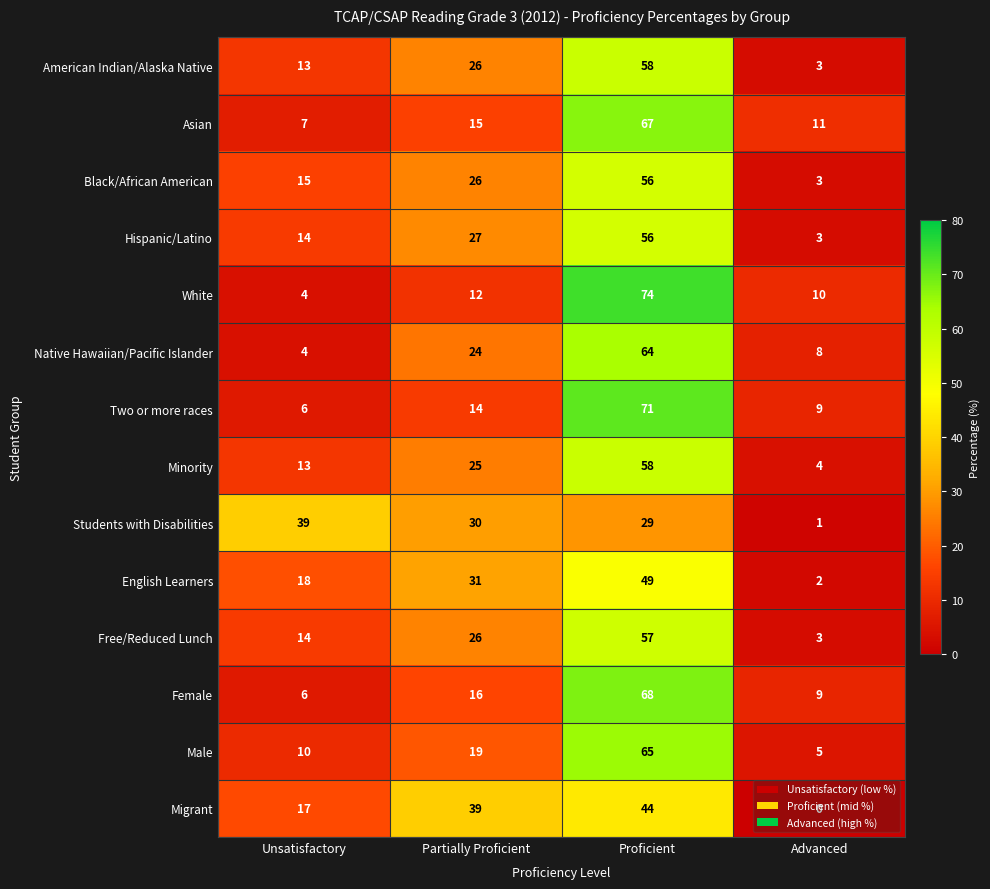

What is the total value across all series at Partially Proficient?

330